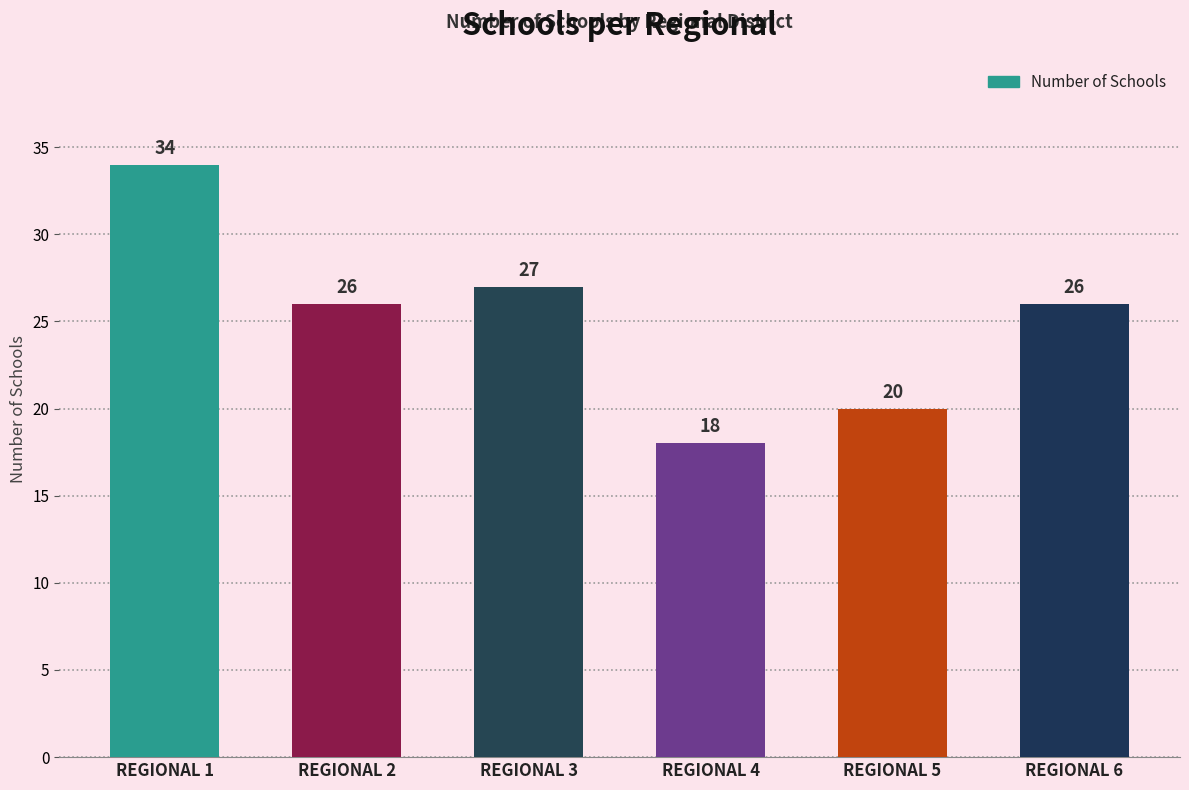

Reading left to right, extract all data points from this chart.

REGIONAL 1=34	REGIONAL 2=26	REGIONAL 3=27	REGIONAL 4=18	REGIONAL 5=20	REGIONAL 6=26